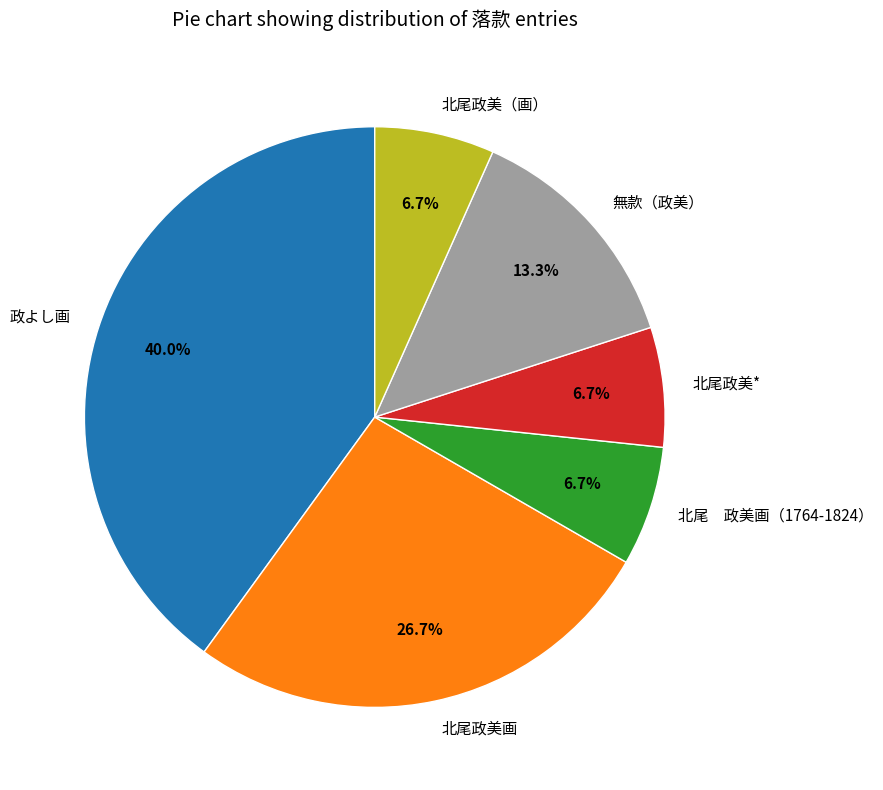

To the nearest percent, what percentage of the pie is 政よし画?

40%